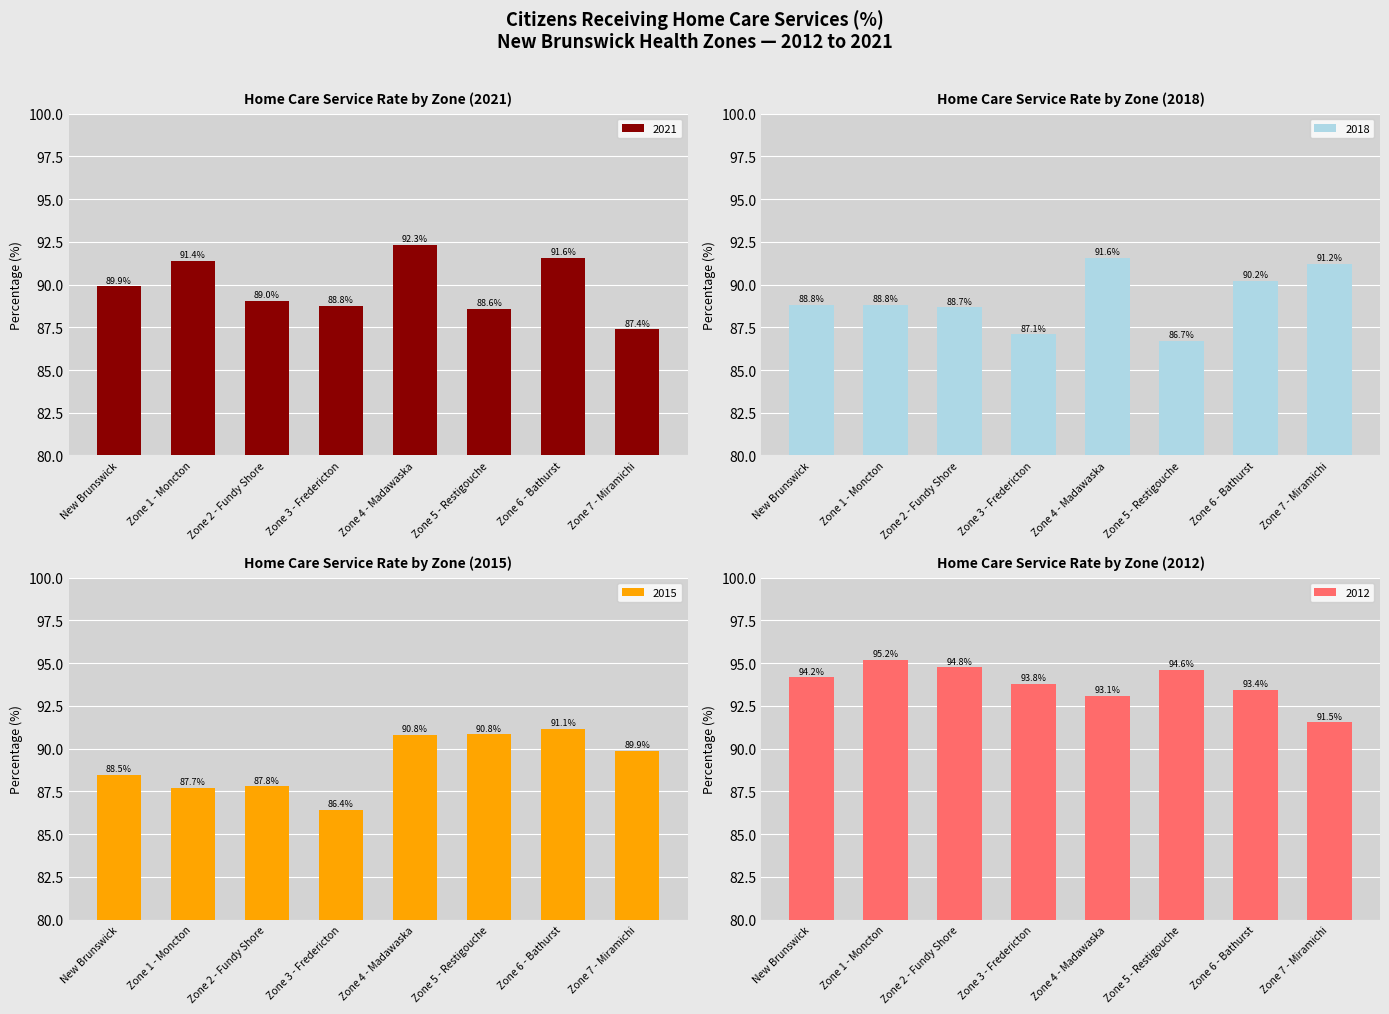

Reading left to right, extract all data points from this chart.

2021: New Brunswick=89.9	Zone 1 - Moncton=91.4	Zone 2 - Fundy Shore=89.0	Zone 3 - Fredericton=88.8	Zone 4 - Madawaska=92.3	Zone 5 - Restigouche=88.6	Zone 6 - Bathurst=91.6	Zone 7 - Miramichi=87.4
2018: New Brunswick=88.8	Zone 1 - Moncton=88.8	Zone 2 - Fundy Shore=88.7	Zone 3 - Fredericton=87.1	Zone 4 - Madawaska=91.6	Zone 5 - Restigouche=86.7	Zone 6 - Bathurst=90.2	Zone 7 - Miramichi=91.2
2015: New Brunswick=88.5	Zone 1 - Moncton=87.7	Zone 2 - Fundy Shore=87.8	Zone 3 - Fredericton=86.4	Zone 4 - Madawaska=90.8	Zone 5 - Restigouche=90.8	Zone 6 - Bathurst=91.1	Zone 7 - Miramichi=89.9
2012: New Brunswick=94.2	Zone 1 - Moncton=95.2	Zone 2 - Fundy Shore=94.8	Zone 3 - Fredericton=93.8	Zone 4 - Madawaska=93.1	Zone 5 - Restigouche=94.6	Zone 6 - Bathurst=93.4	Zone 7 - Miramichi=91.5